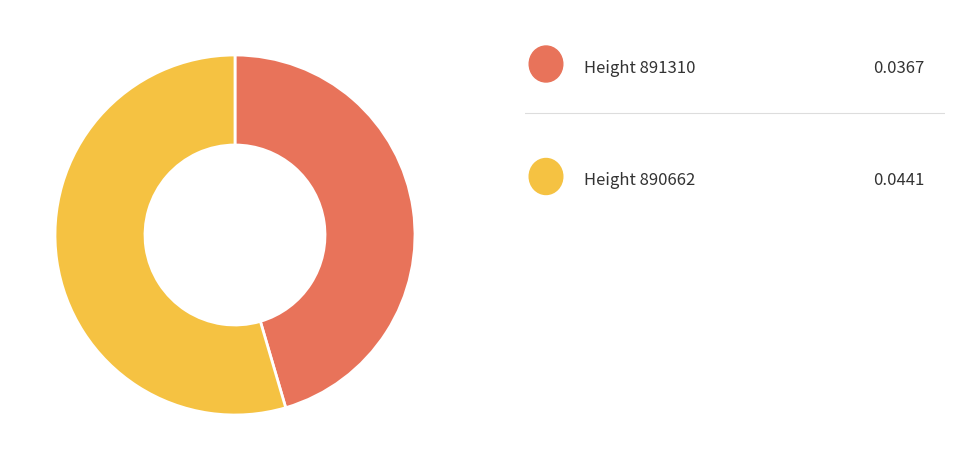

Is there a majority slice in this chart?

Yes